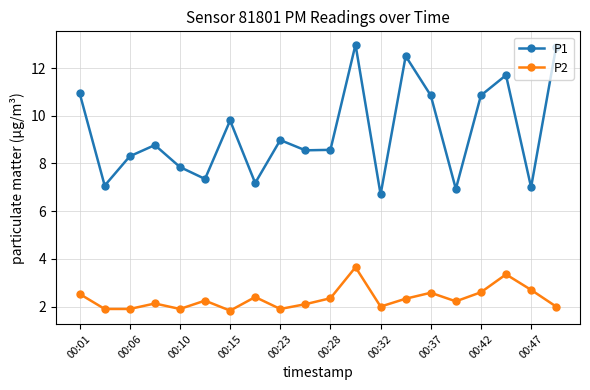

What is the highest value of the P1 series?

13.0